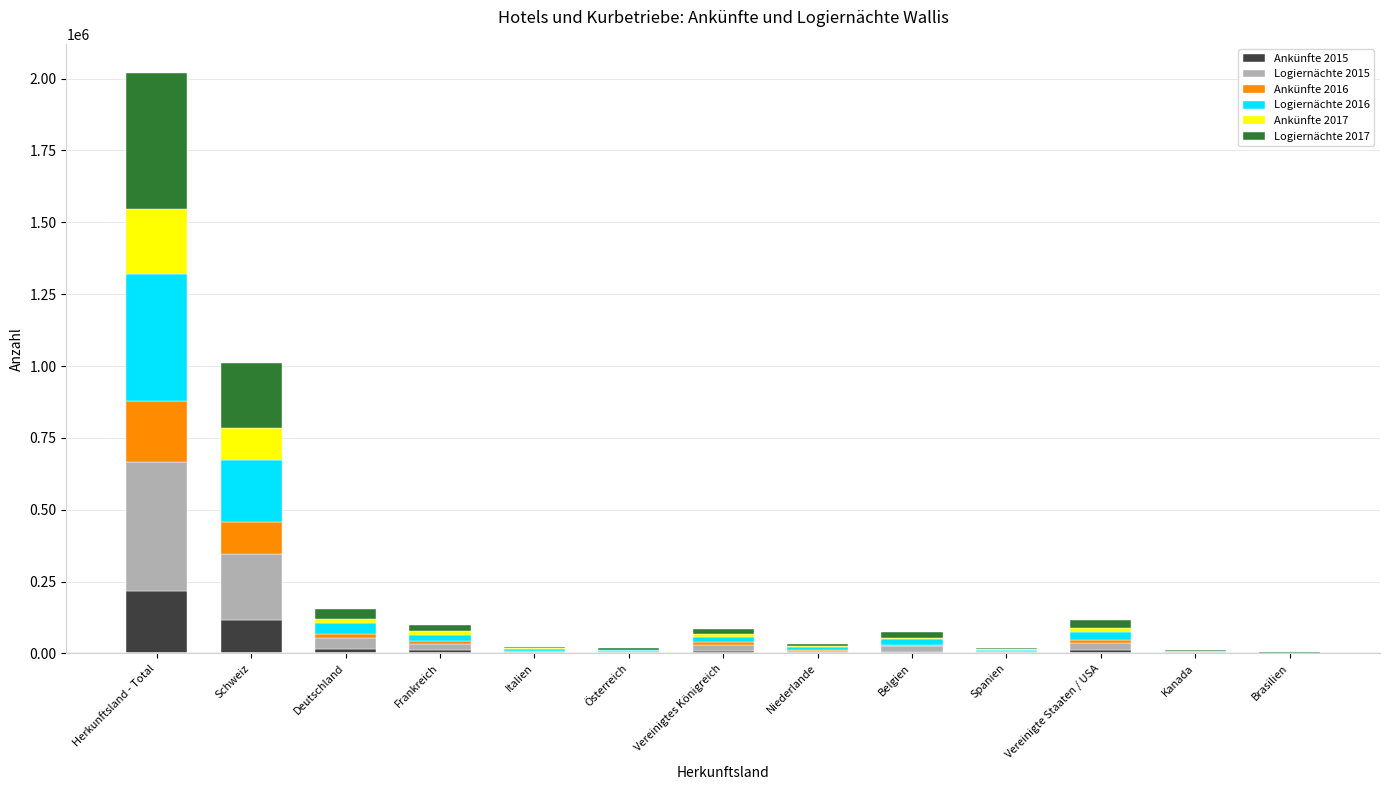

At which category is the sum across all series the highest?

Herkunftsland - Total